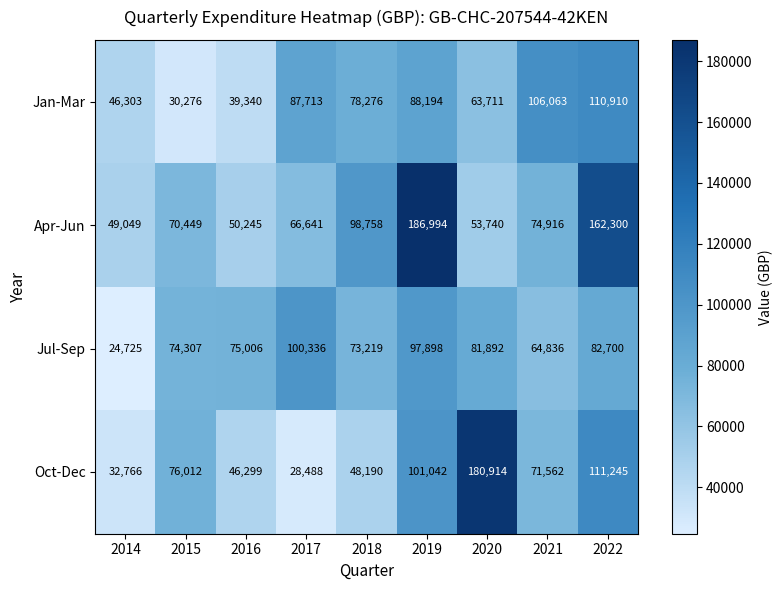

At which category is the sum across all series the highest?

2019